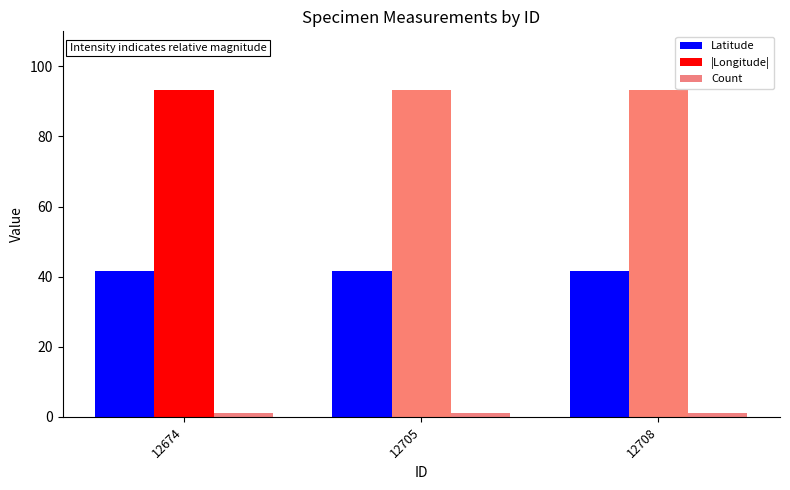

True or false: Latitude has a value of 41.6 at 12705.

True